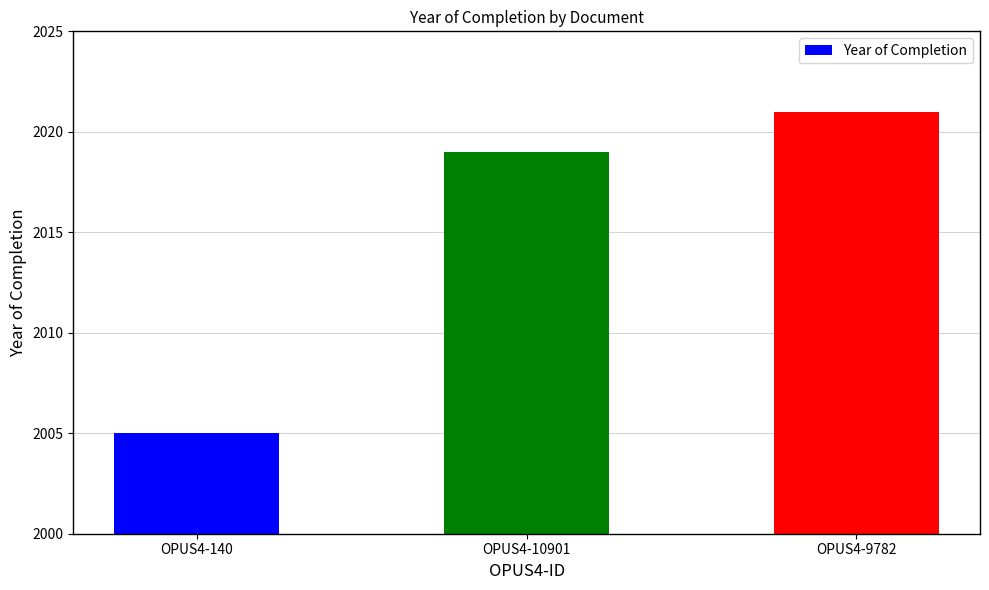

How many distinct data groups are displayed?

1